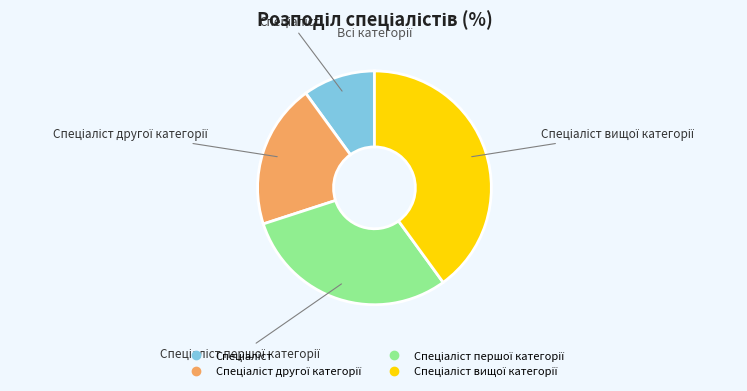

Is there any slice that represents more than half of the pie?

No